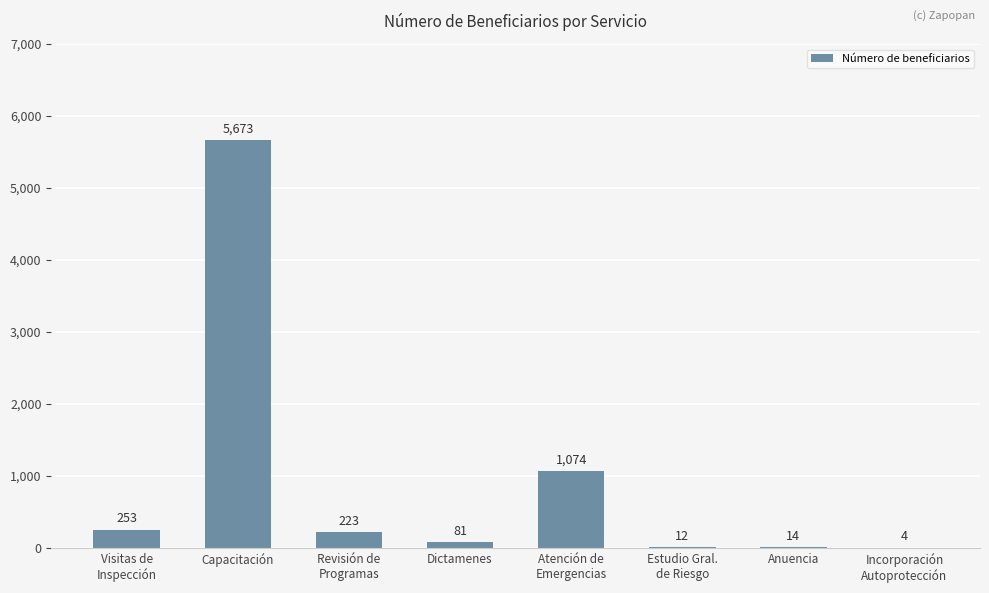

What is the sum of all values?

7334